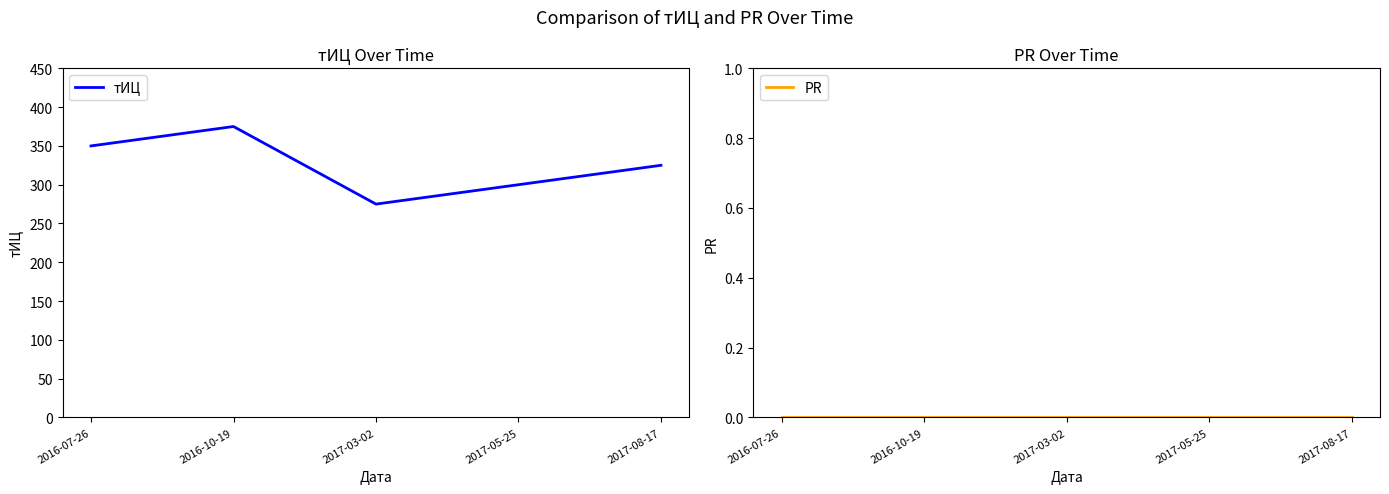

Reading left to right, transcribe all the data shown in this chart.

тИЦ: 350	375	275	300	325
PR: 0	0	0	0	0